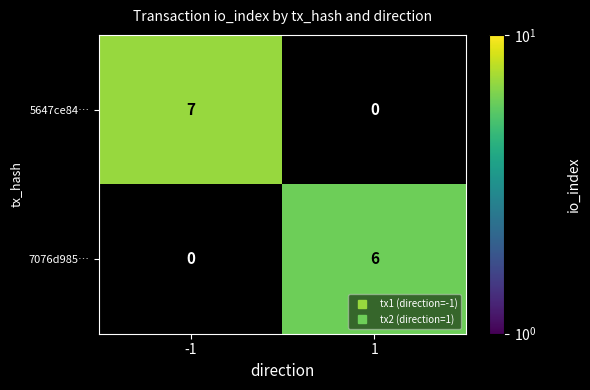

At -1, list the series in order from smallest to largest.

7076d985…, 5647ce84…